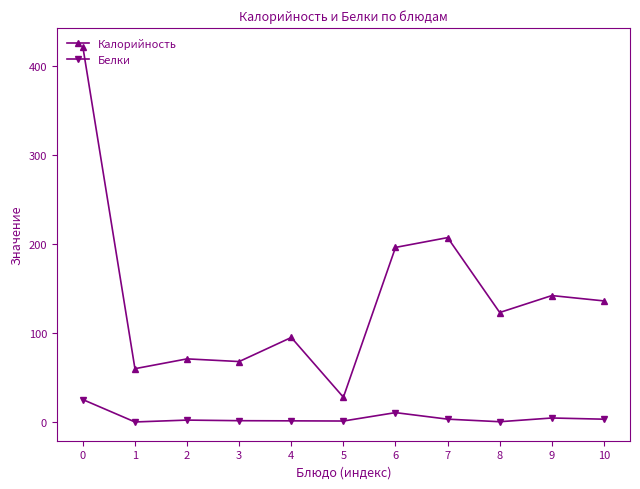

Is it true that Белки equals 1.7 at 3?

True